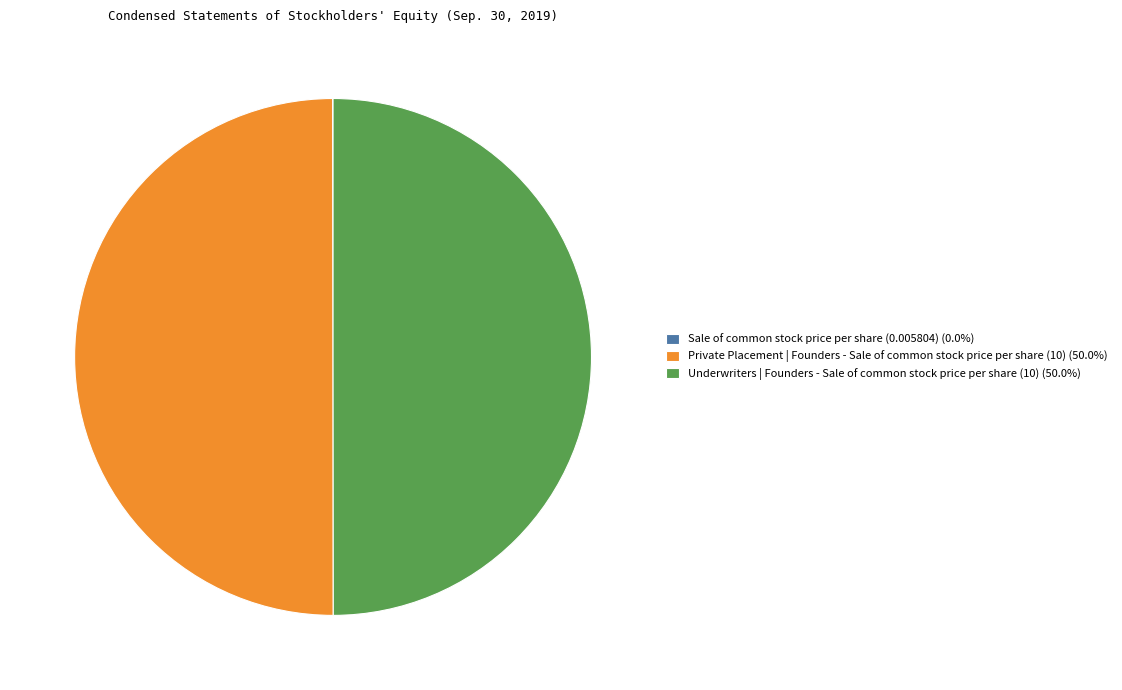

Approximately how many times larger is the value at Private Placement | Founders - Sale of common stock price per share (10) compared to Underwriters | Founders - Sale of common stock price per share (10)?

1.0